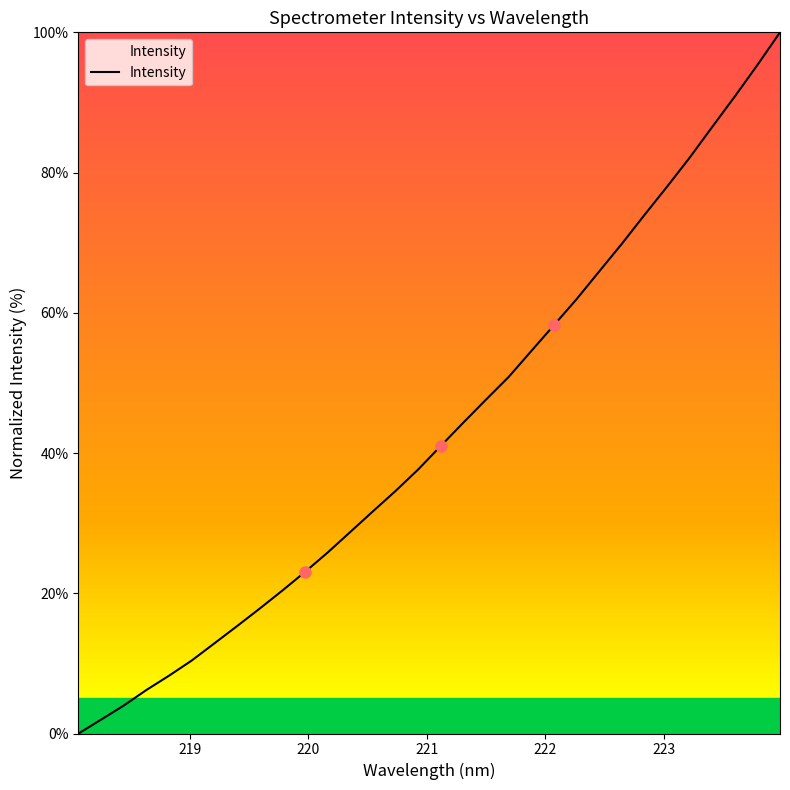

What is the greatest value displayed?

100.0